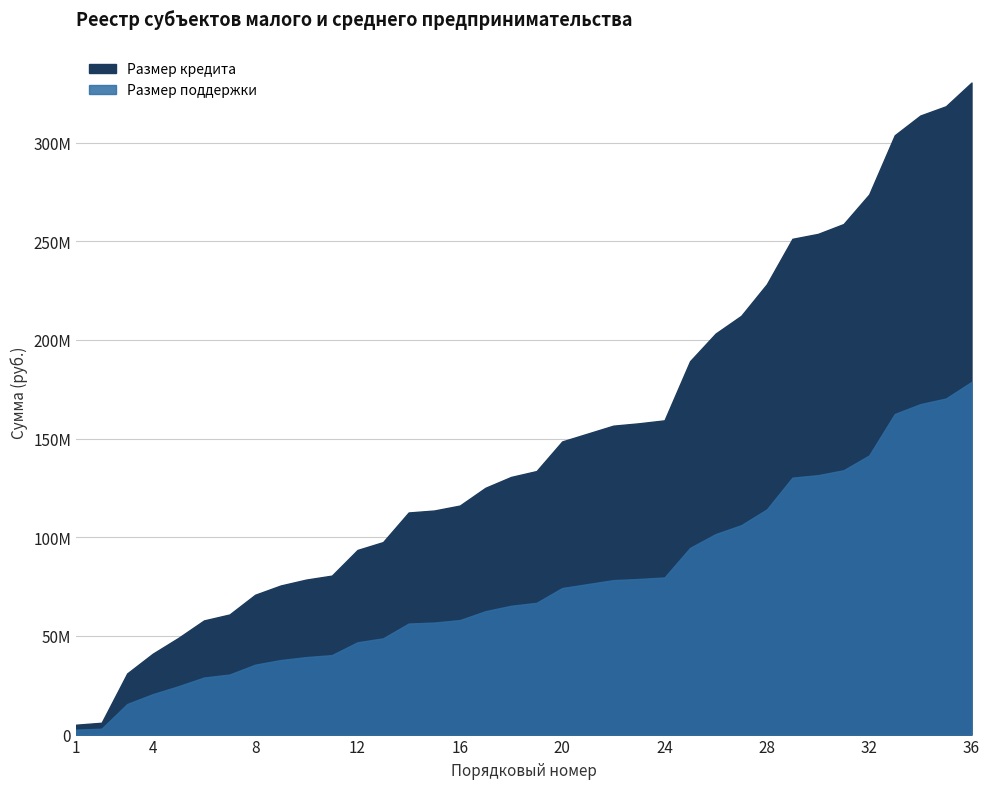

At which label does Размер поддержки first exceed 4000000?

3